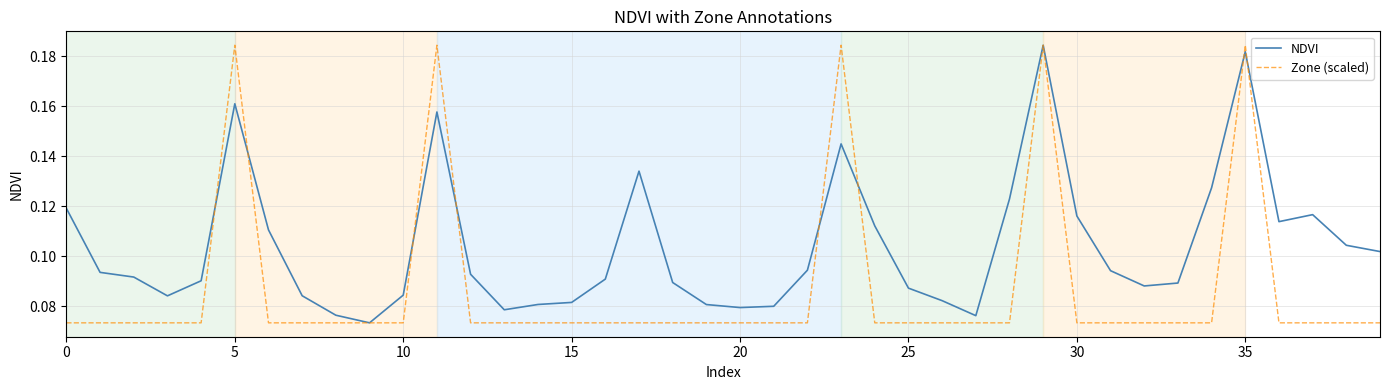

List the series in order of their overall mean, highest first.

NDVI, Zone (scaled)